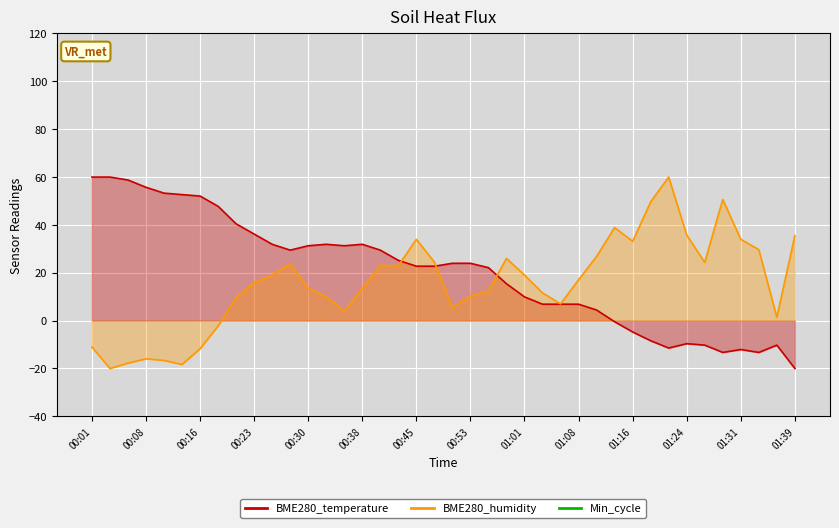

What is the label of the 19th point from the right?

00:53